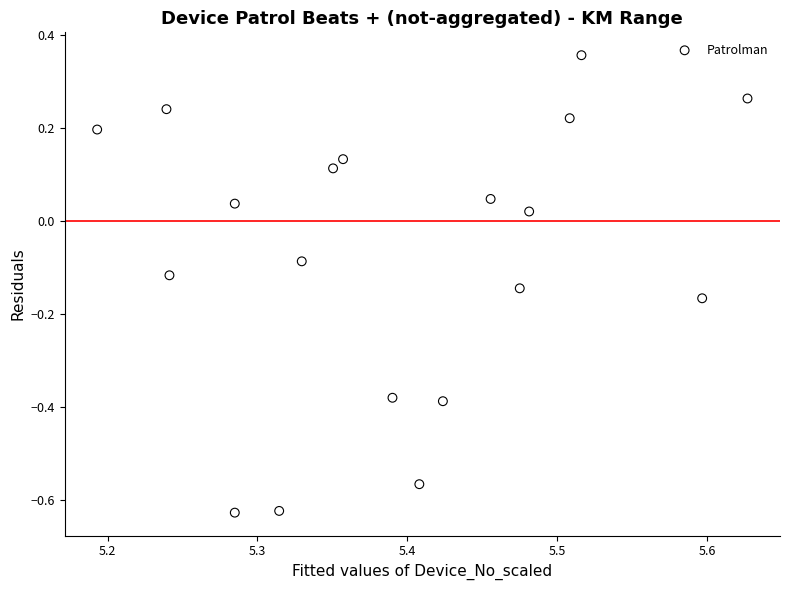

What is the range of Y values (max minus min)?

1.0